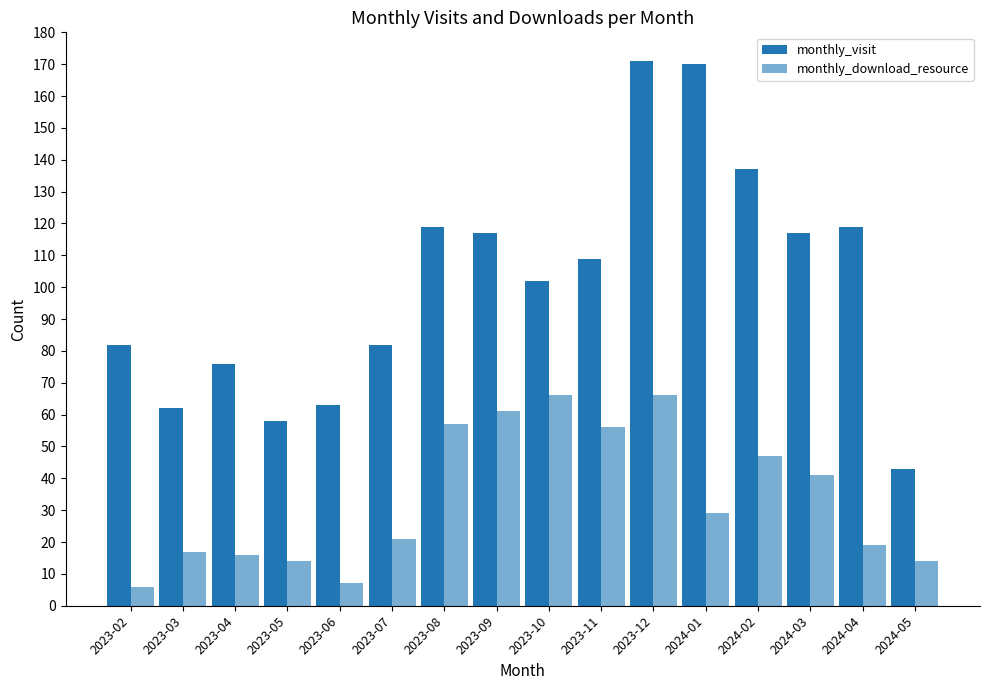

Rank the series by their maximum value, from lowest to highest.

monthly_download_resource, monthly_visit